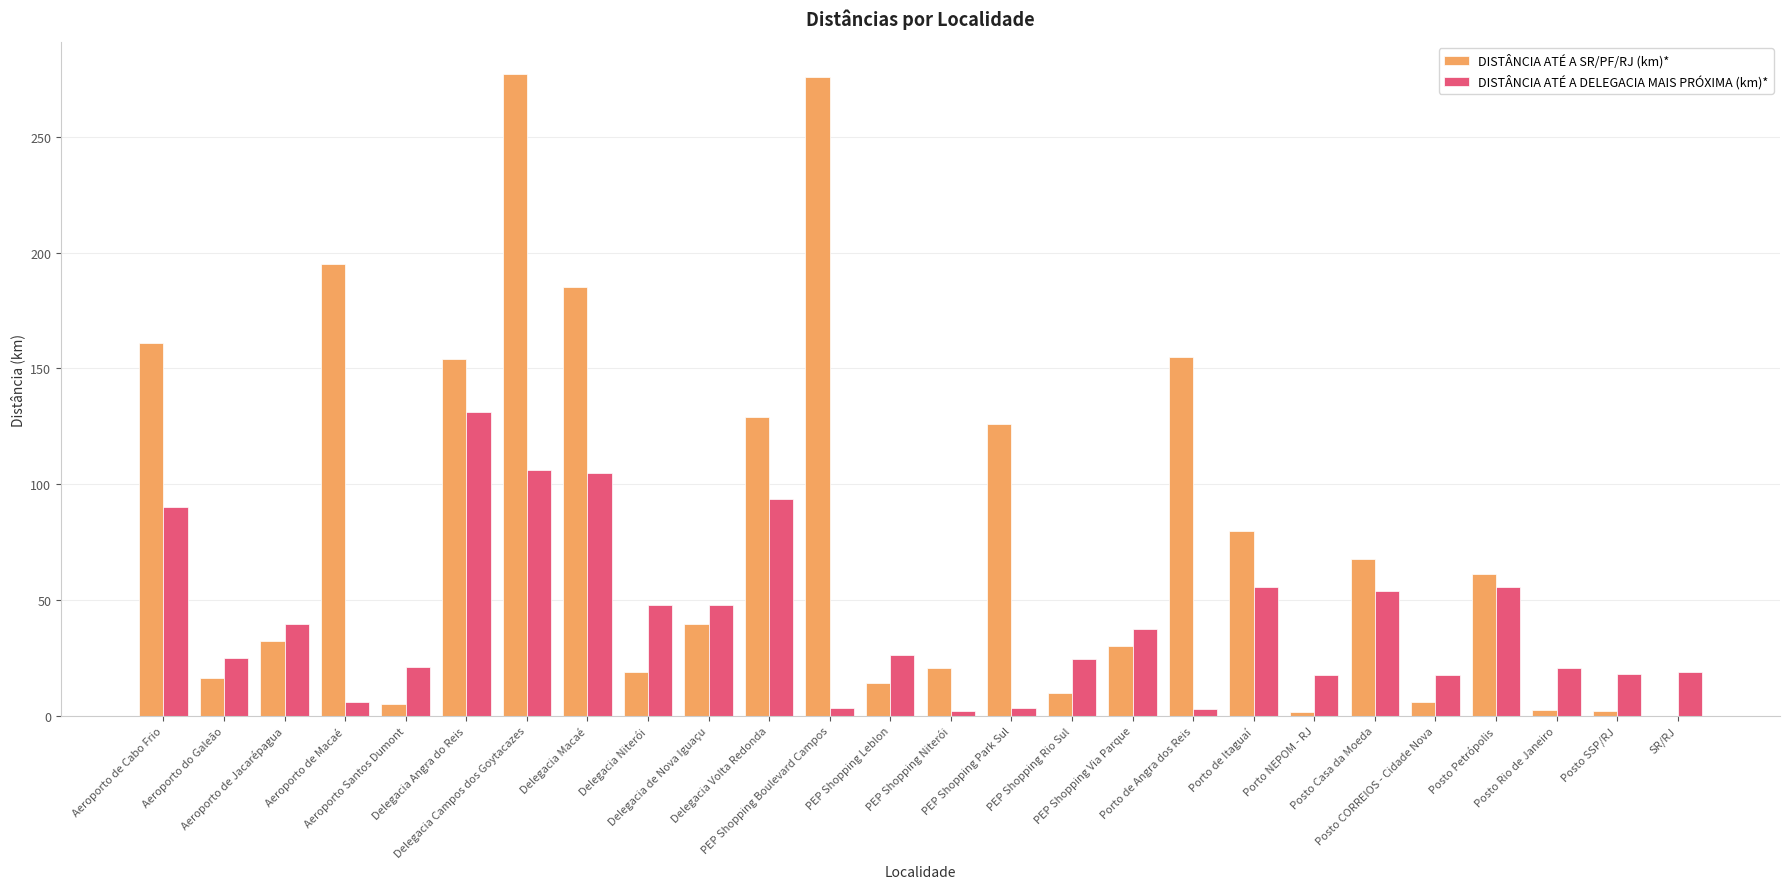

Where is DISTÂNCIA ATÉ A SR/PF/RJ (km)* nearest to the value 138?

Delegacia Volta Redonda